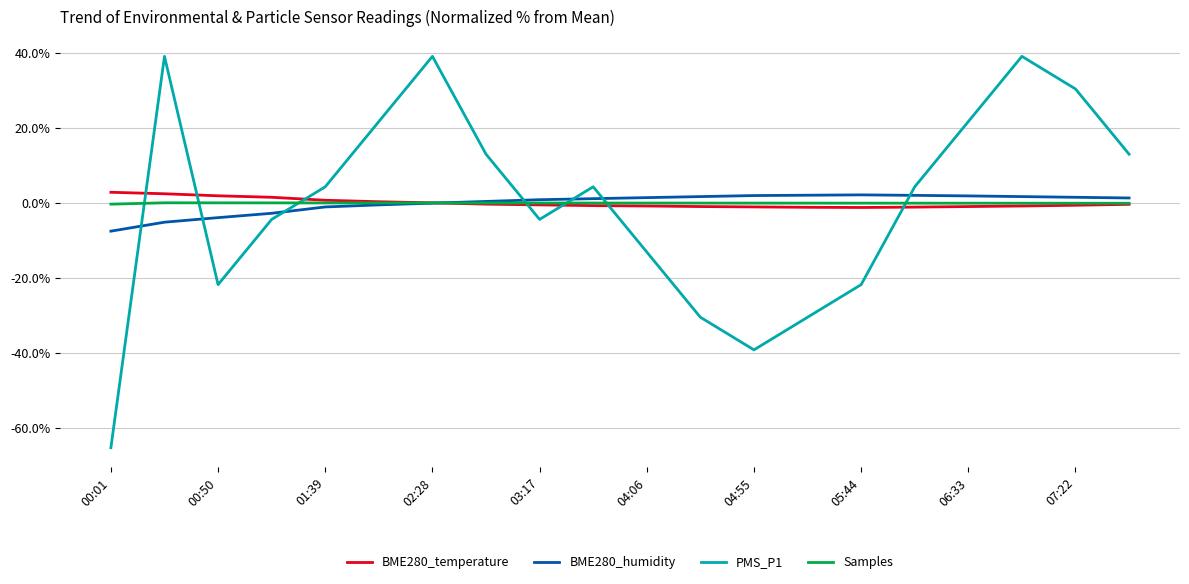

What is the minimum value shown in the chart?

-65.2